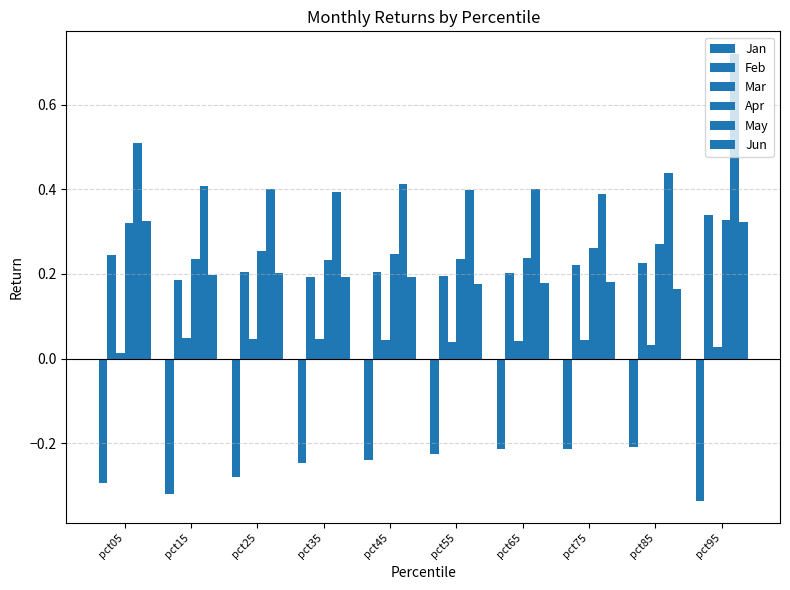

How many categories are shown in the chart?

10